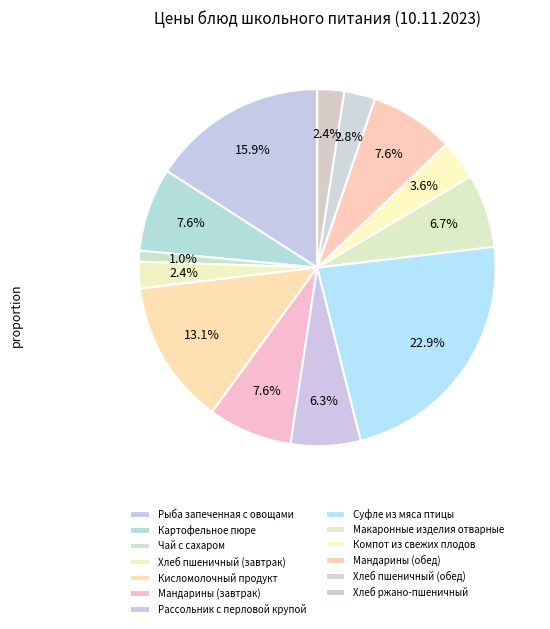

Which category has the biggest portion of the pie?

Суфле из мяса птицы